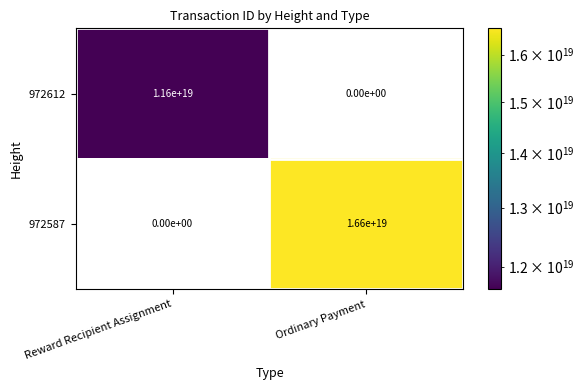

Which series has the largest total across all categories?

972587